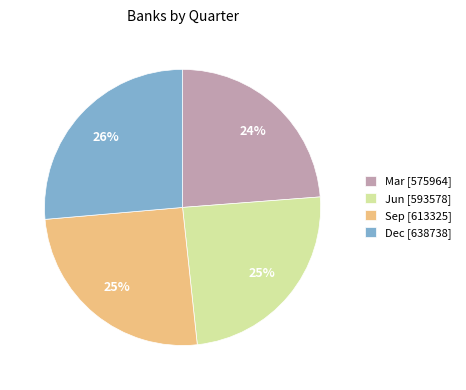

Is there a majority slice in this chart?

No